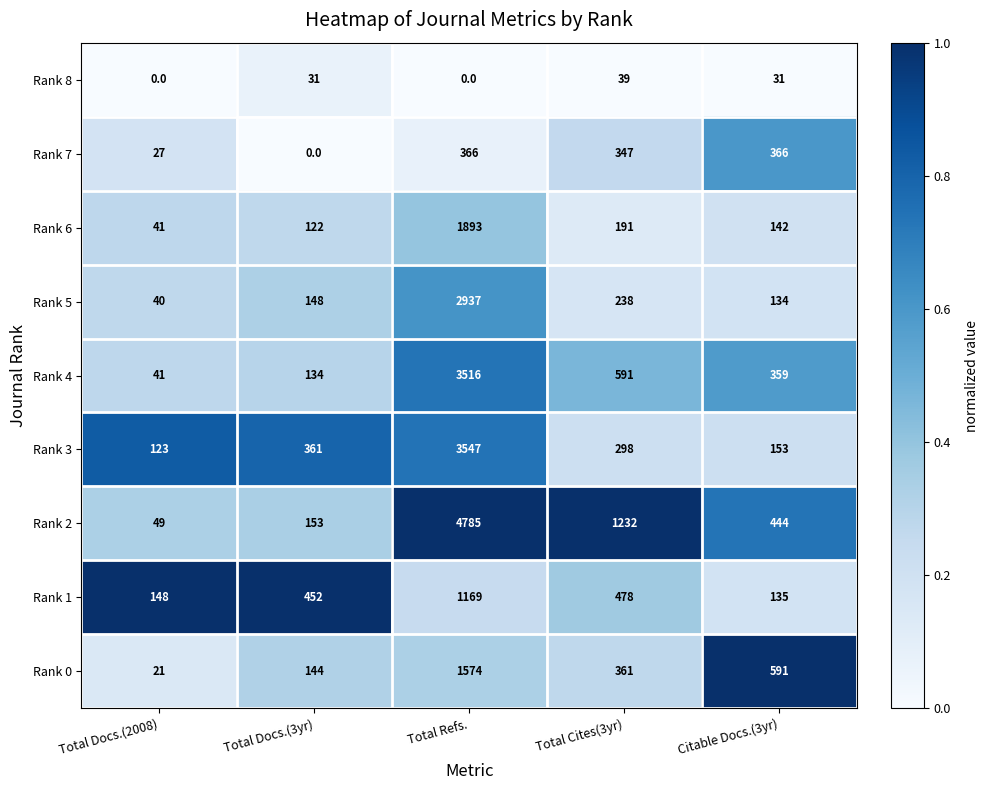

What is the difference between the highest and lowest values at Total Cites(3yr)?

1193